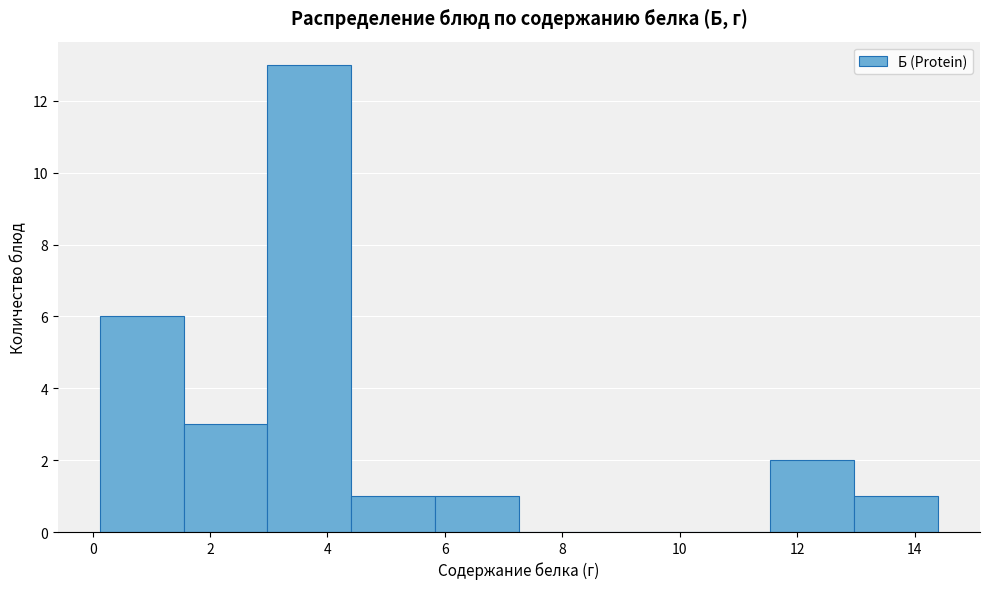

Over which range of the x-axis is the bar tallest?

3.0 to 4.4